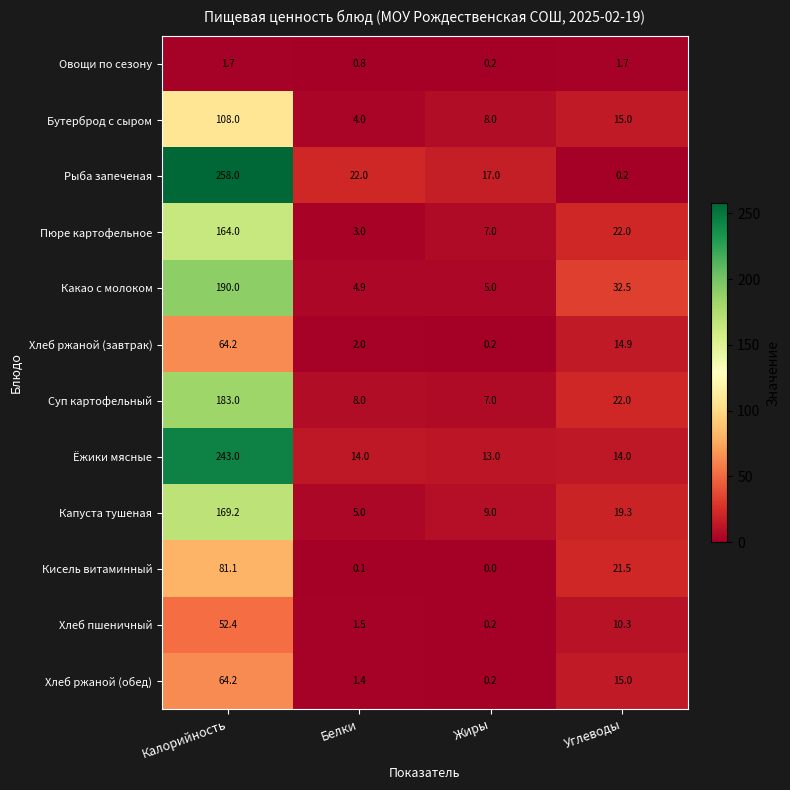

Where does the Хлеб пшеничный series first go above 10?

Калорийность